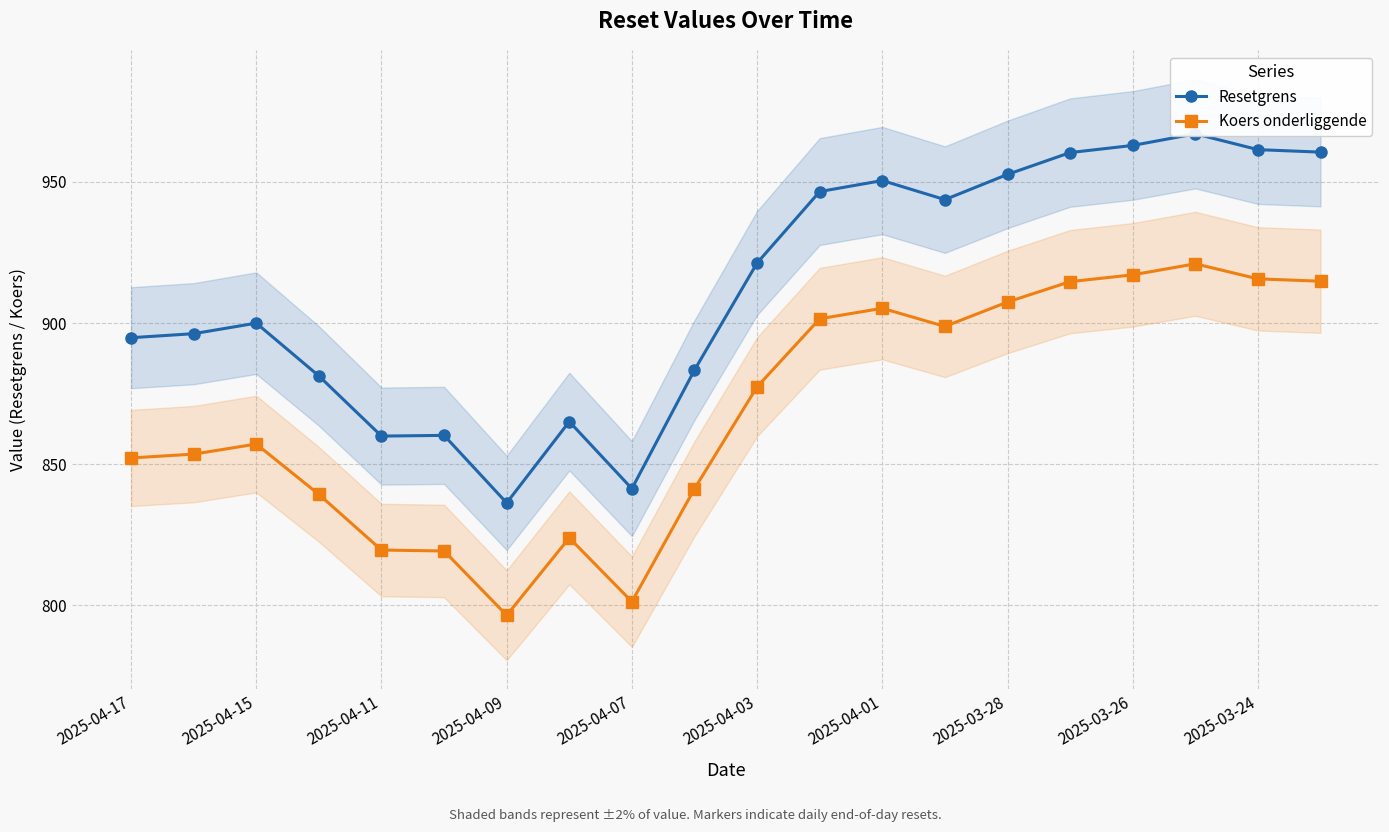

True or false: Koers onderliggende has a value of 819.6 at 2025-04-11.

True